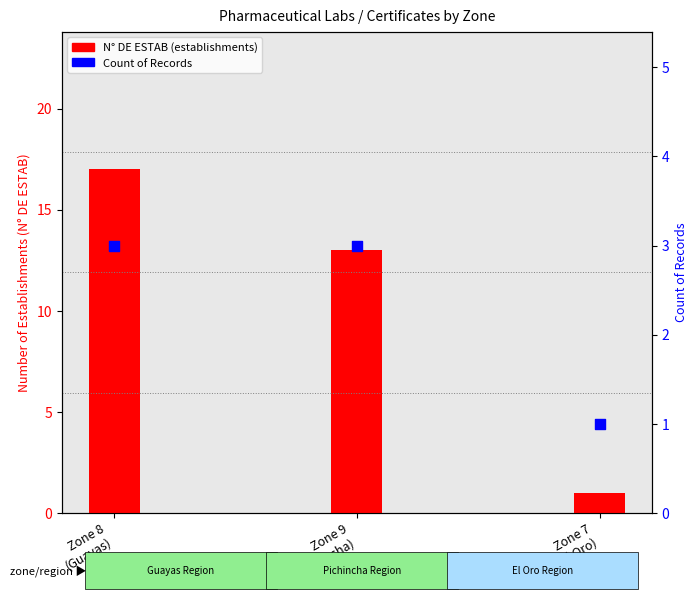

Which series contains the highest Y value?

N° DE ESTAB (establishments)